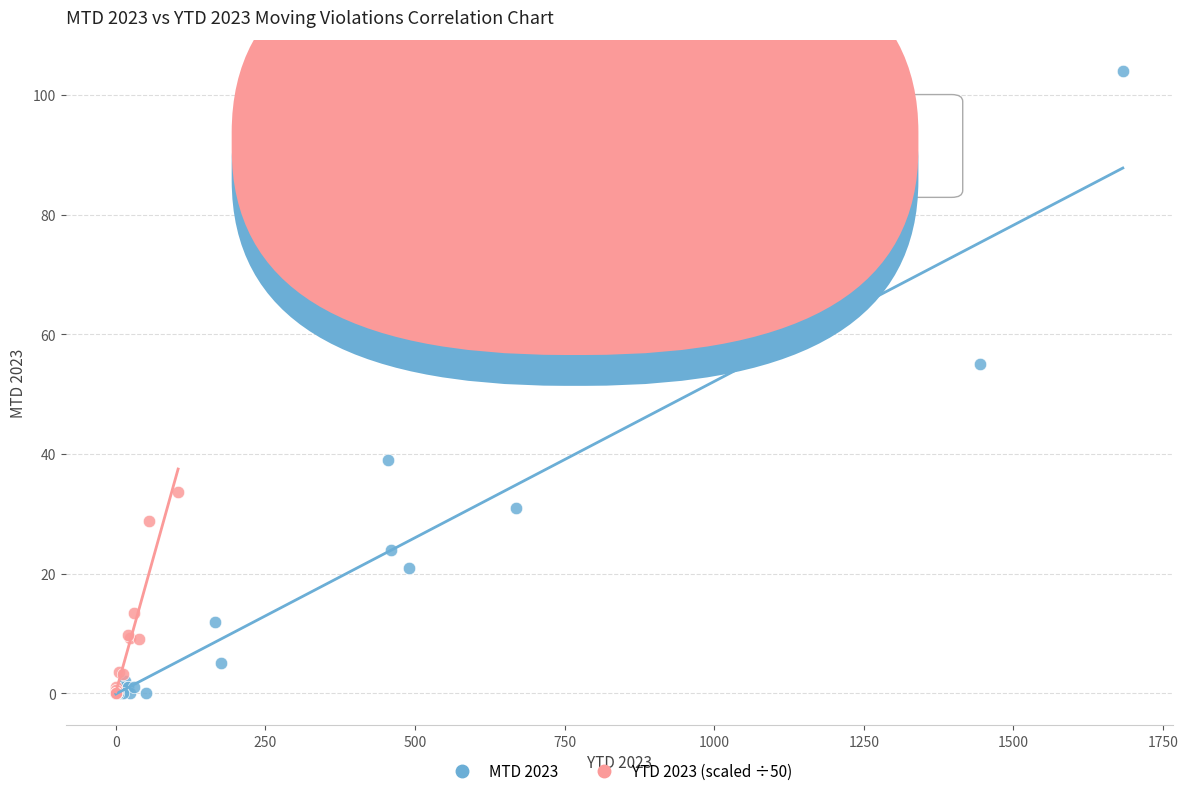

Which series contains the highest Y value?

MTD 2023